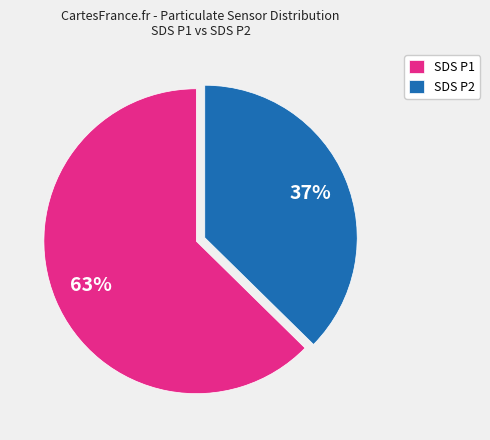

To the nearest percent, what portion does SDS P2 represent?

37%